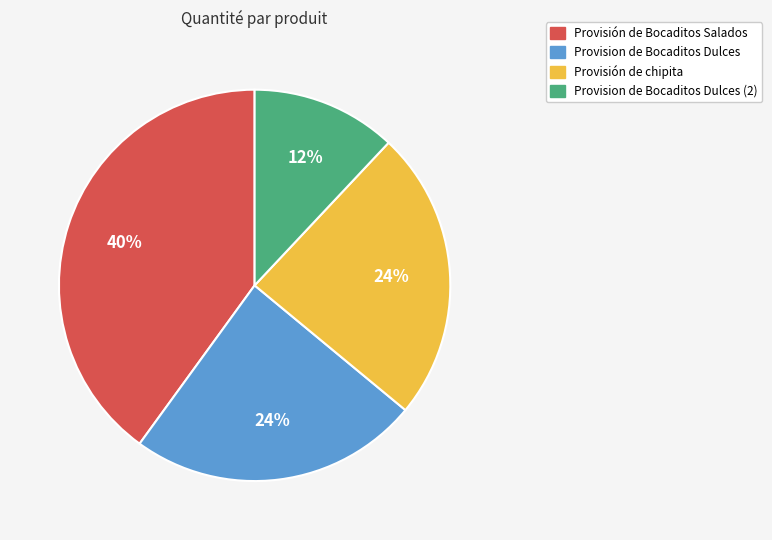

To the nearest percent, what is the average slice percentage?

25%